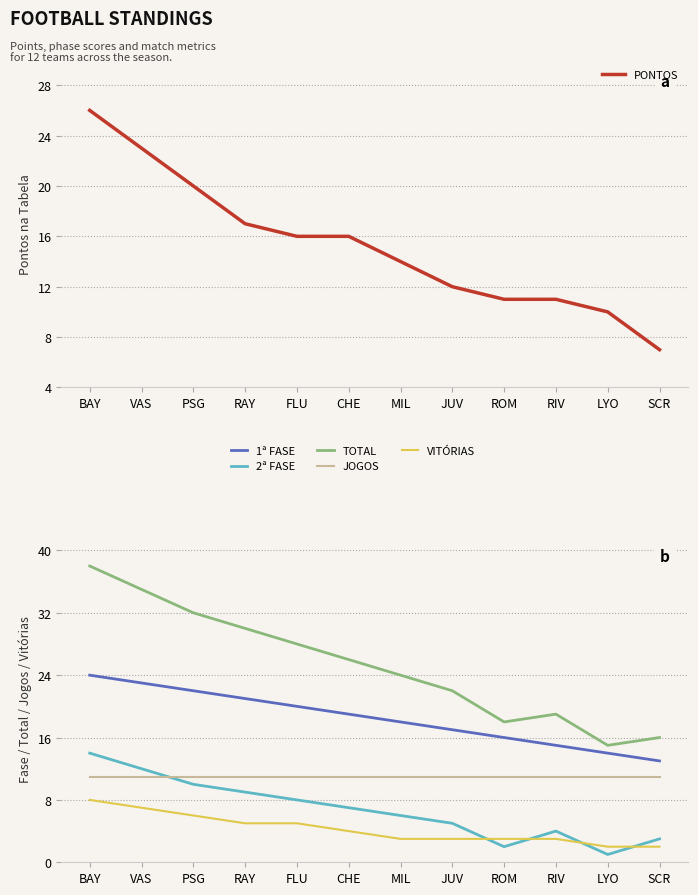

What is the sum of the 2ª FASE values at RAY and MIL?

15